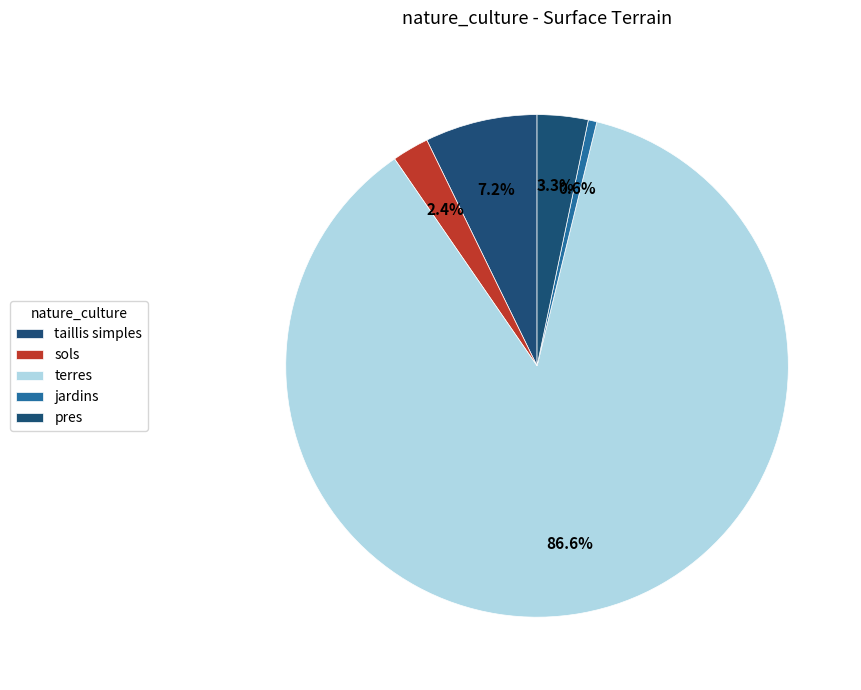

To the nearest percent, what is the average slice percentage?

20%